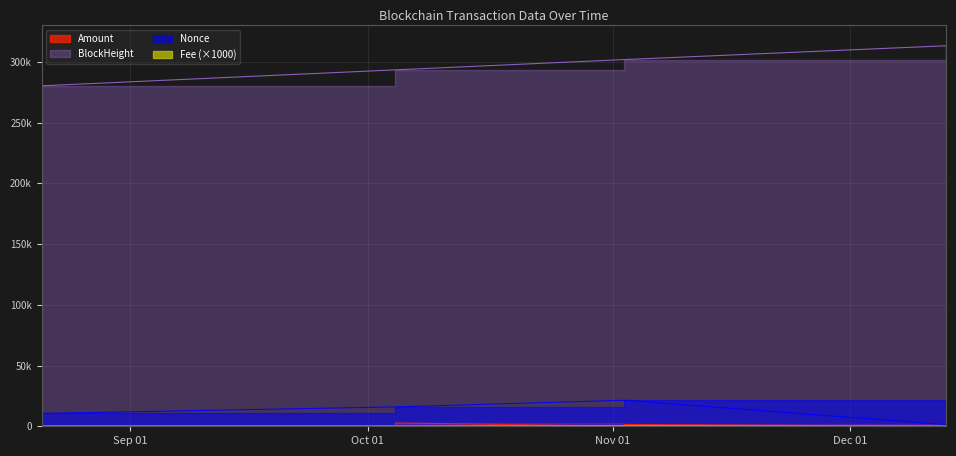

What is the maximum value for Nonce?

21396.0